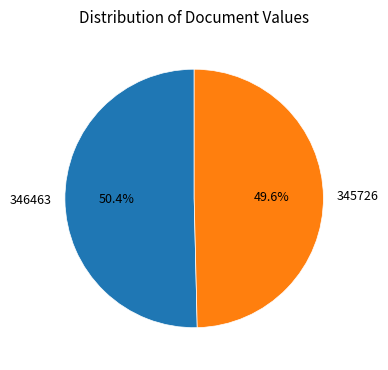

To the nearest percent, what portion does 346463 represent?

50%